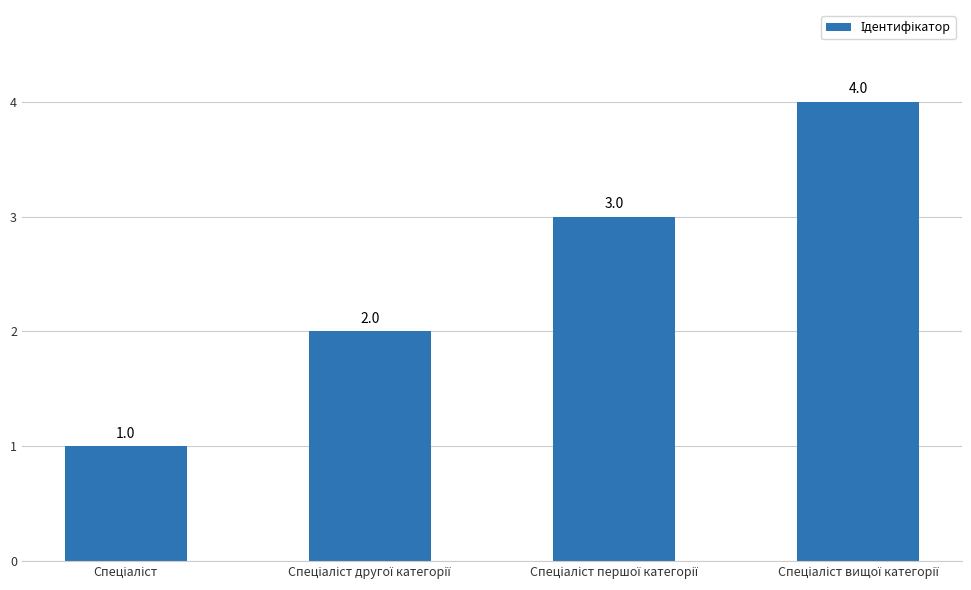

What is the value of the 3rd bar from the left?

3